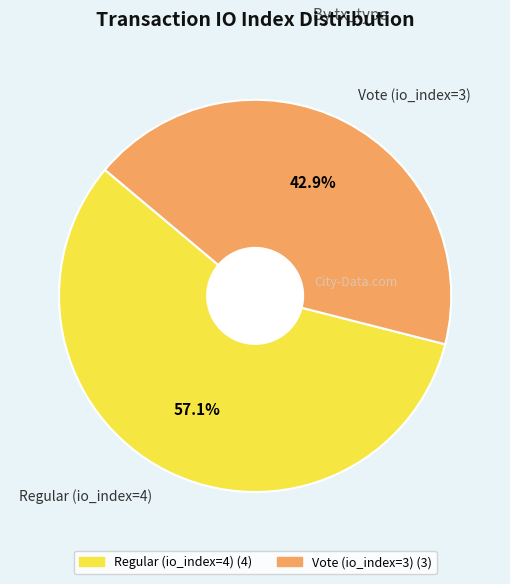

What is the largest slice in the pie chart?

Regular (io_index=4)